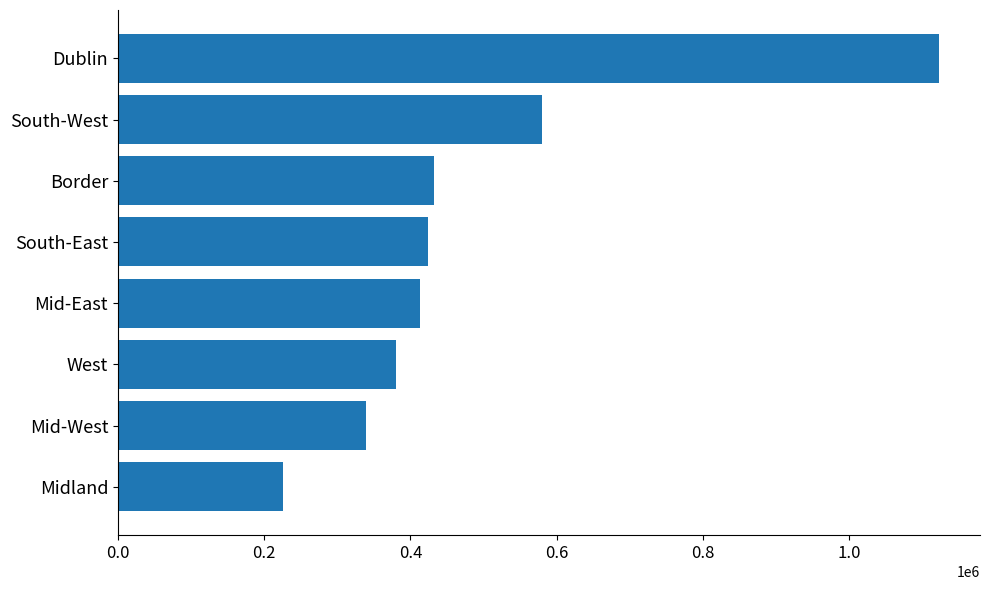

How many data points does each series have?

8